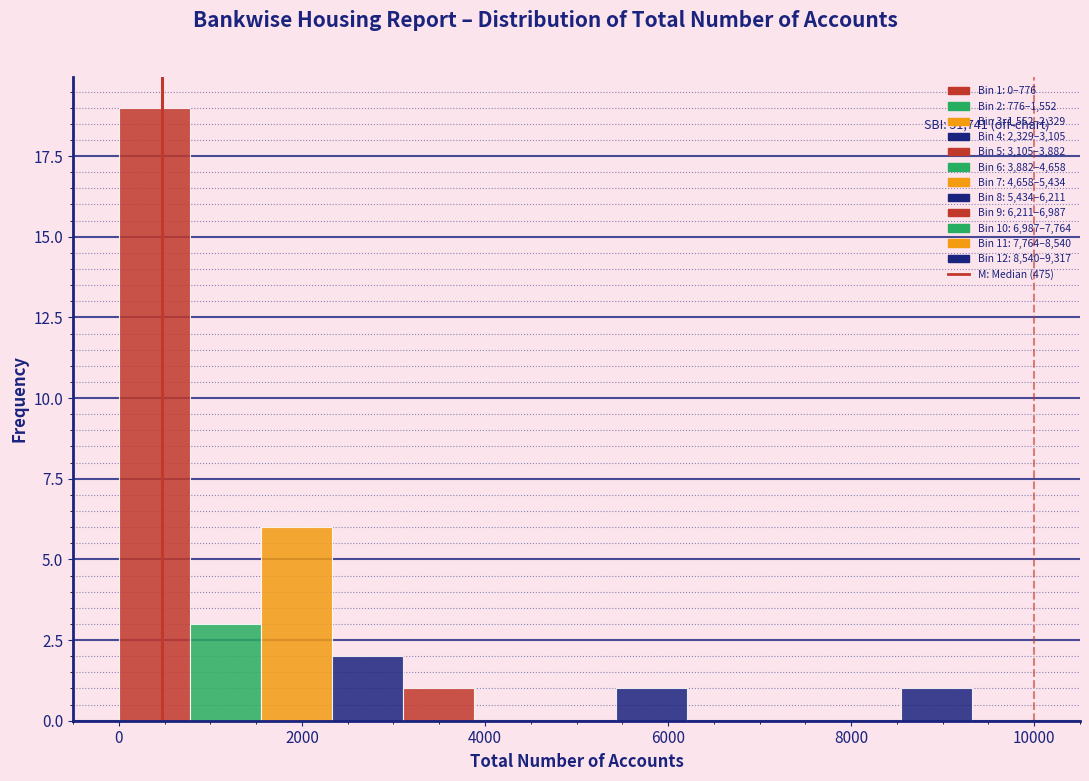

Around what value on the x-axis is the tallest bar? Give the approximate position of its centre, as read against the axis.

400